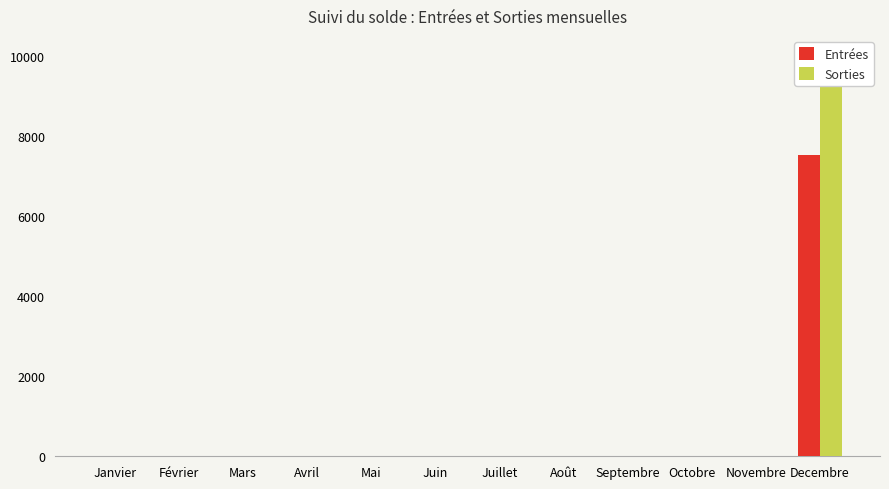

What is the average value of the Sorties series?

784.2